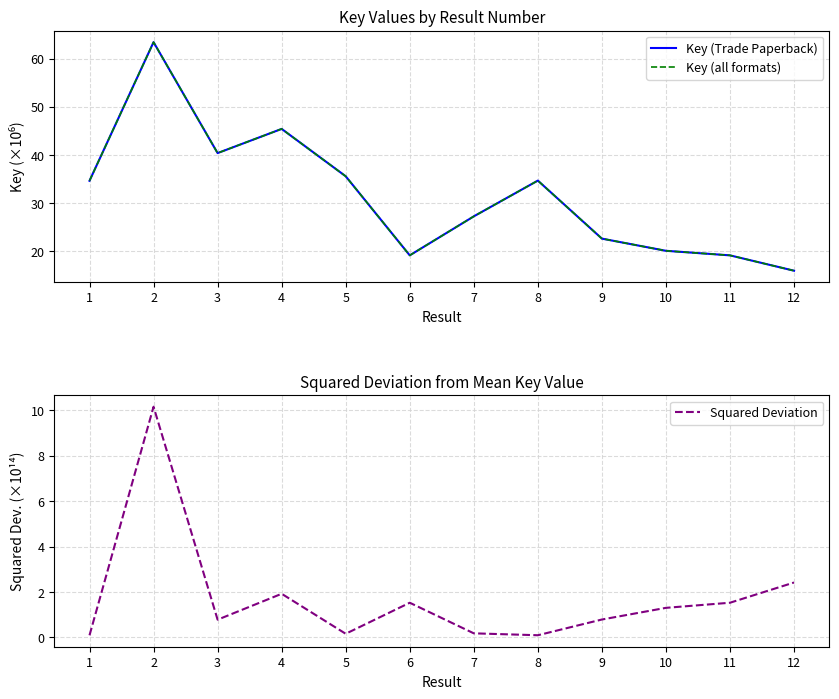

Reading left to right, what are all the values shown in this chart?

Key (Trade Paperback): 34.7	63.4	40.4	45.4	35.6	19.2	27.3	34.7	22.7	20.1	19.2	16.0
Key (all formats): 34.7	63.4	40.4	45.4	35.6	19.2	27.3	34.7	22.7	20.1	19.2	16.0
Squared Deviation: 0.1	10.2	0.8	1.9	0.2	1.5	0.2	0.1	0.8	1.3	1.5	2.4